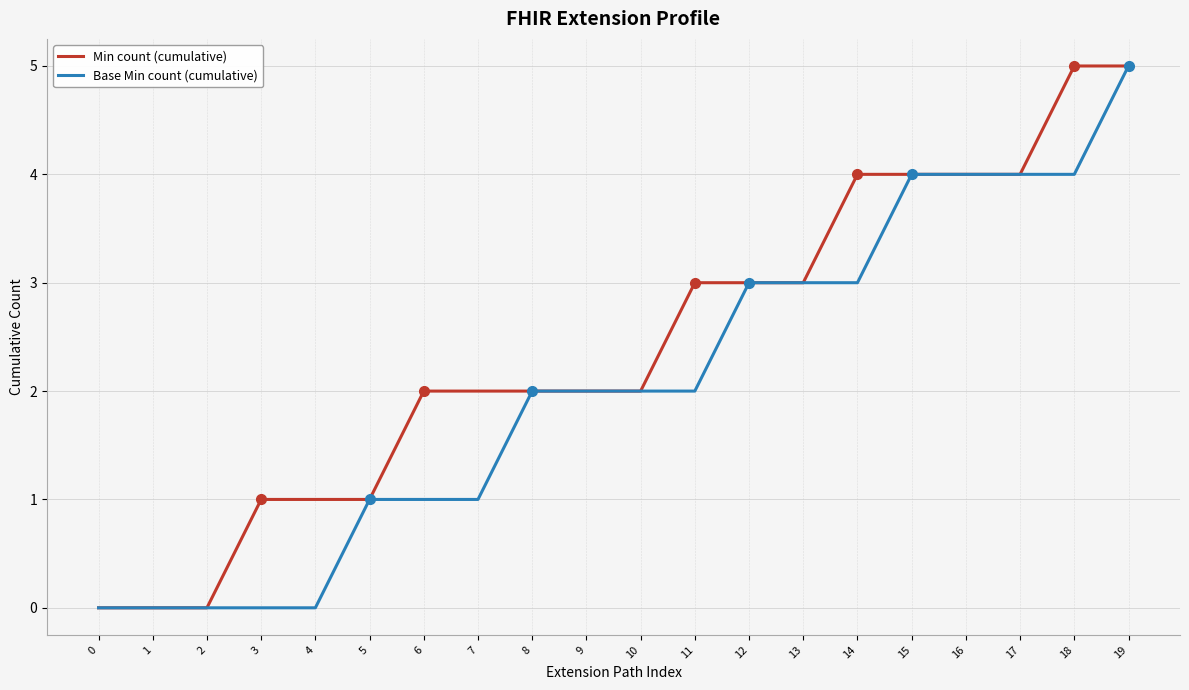

At which category is the sum across all series the highest?

19